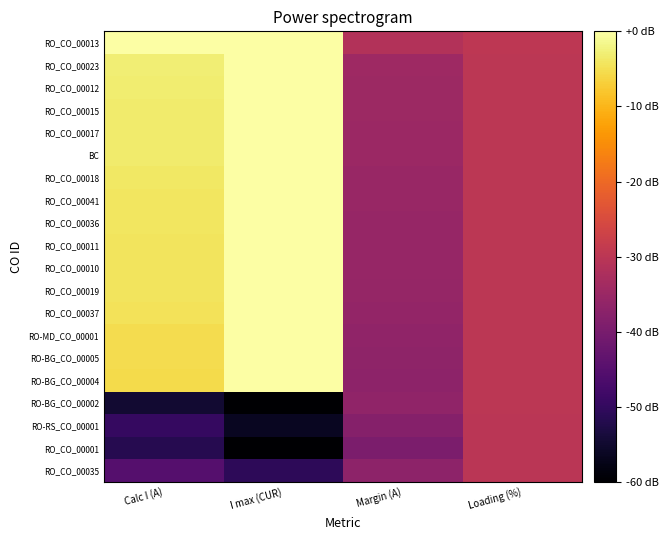

What is the total value across all series at Loading (%)?

-599.1